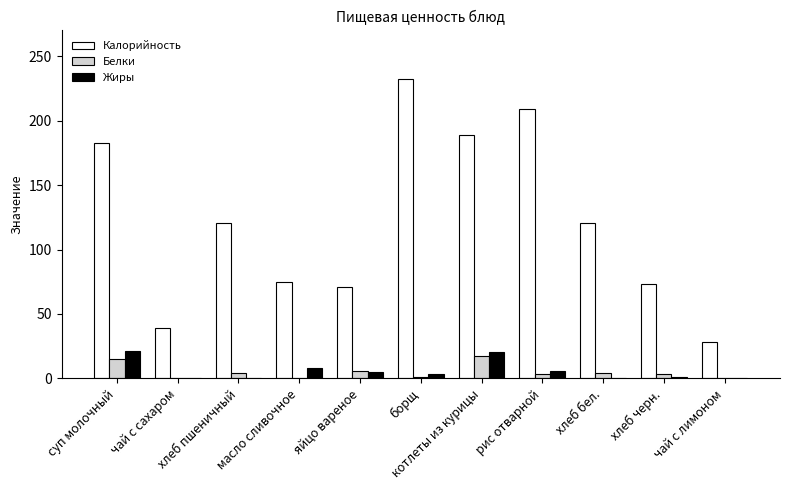

Which category has the highest value across all series?

борщ